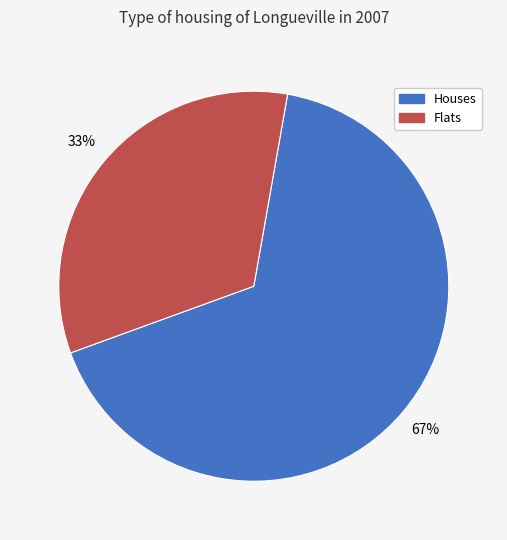

Is there any slice that represents more than half of the pie?

Yes